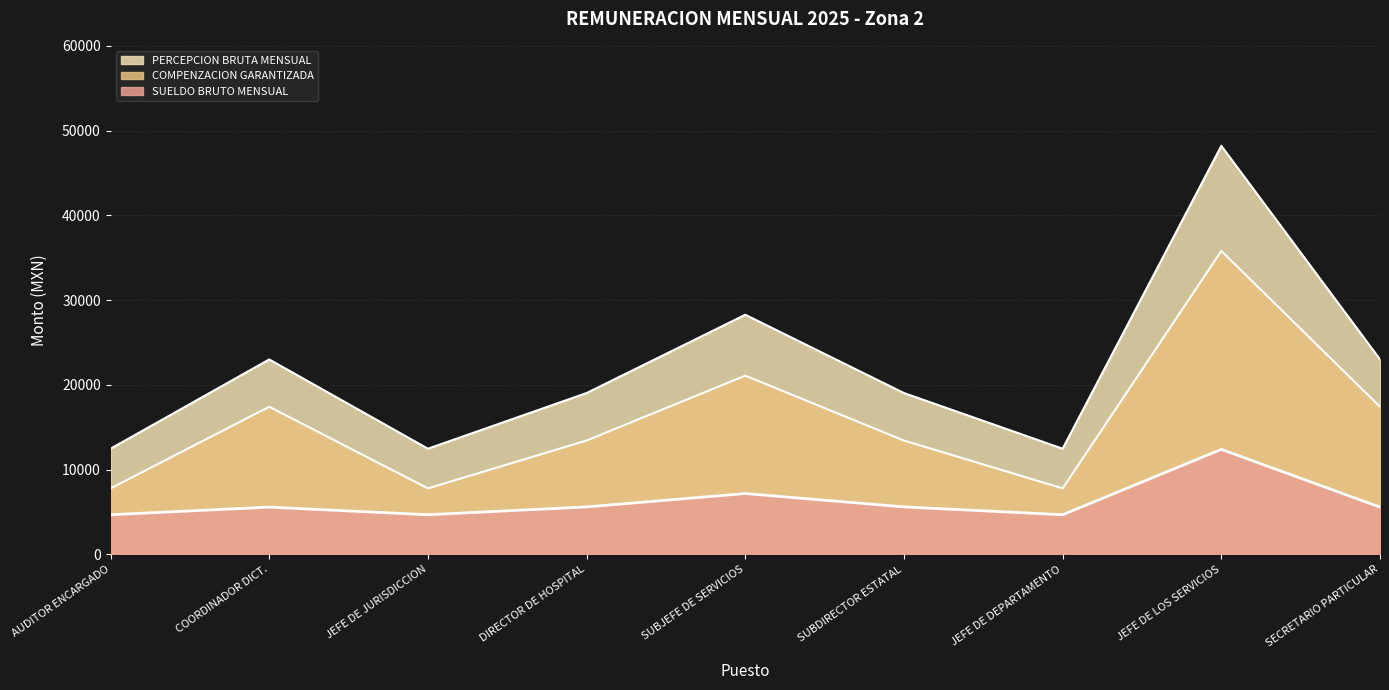

At which category does the chart reach its peak across all series?

JEFE DE LOS SERVICIOS